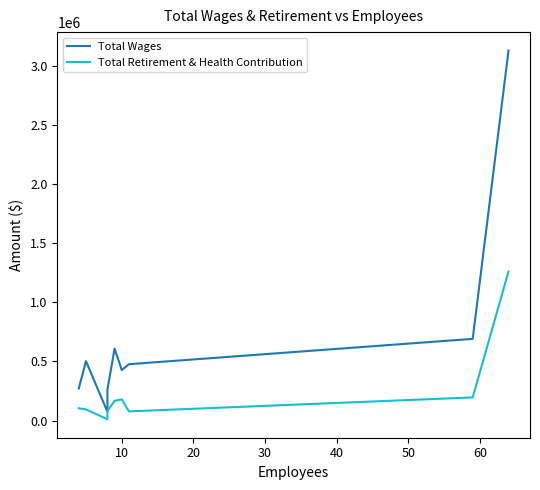

What is the value of the Total Retirement & Health Contribution point at the 8th from the left?

195399